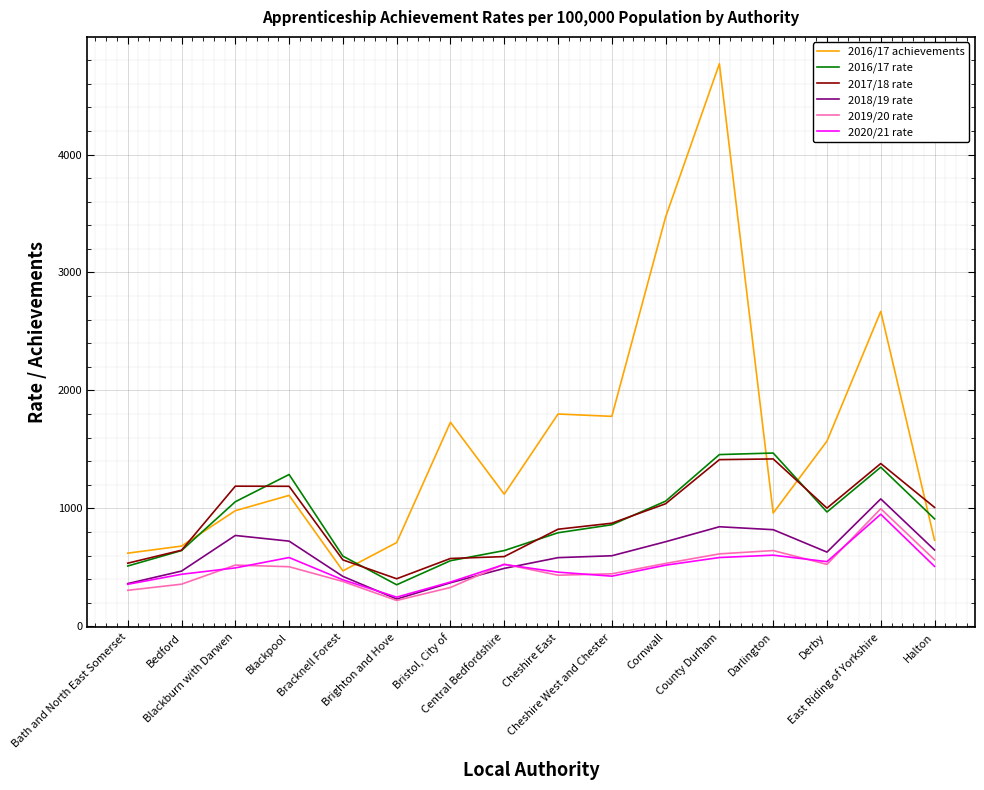

What is the smallest value displayed?

219